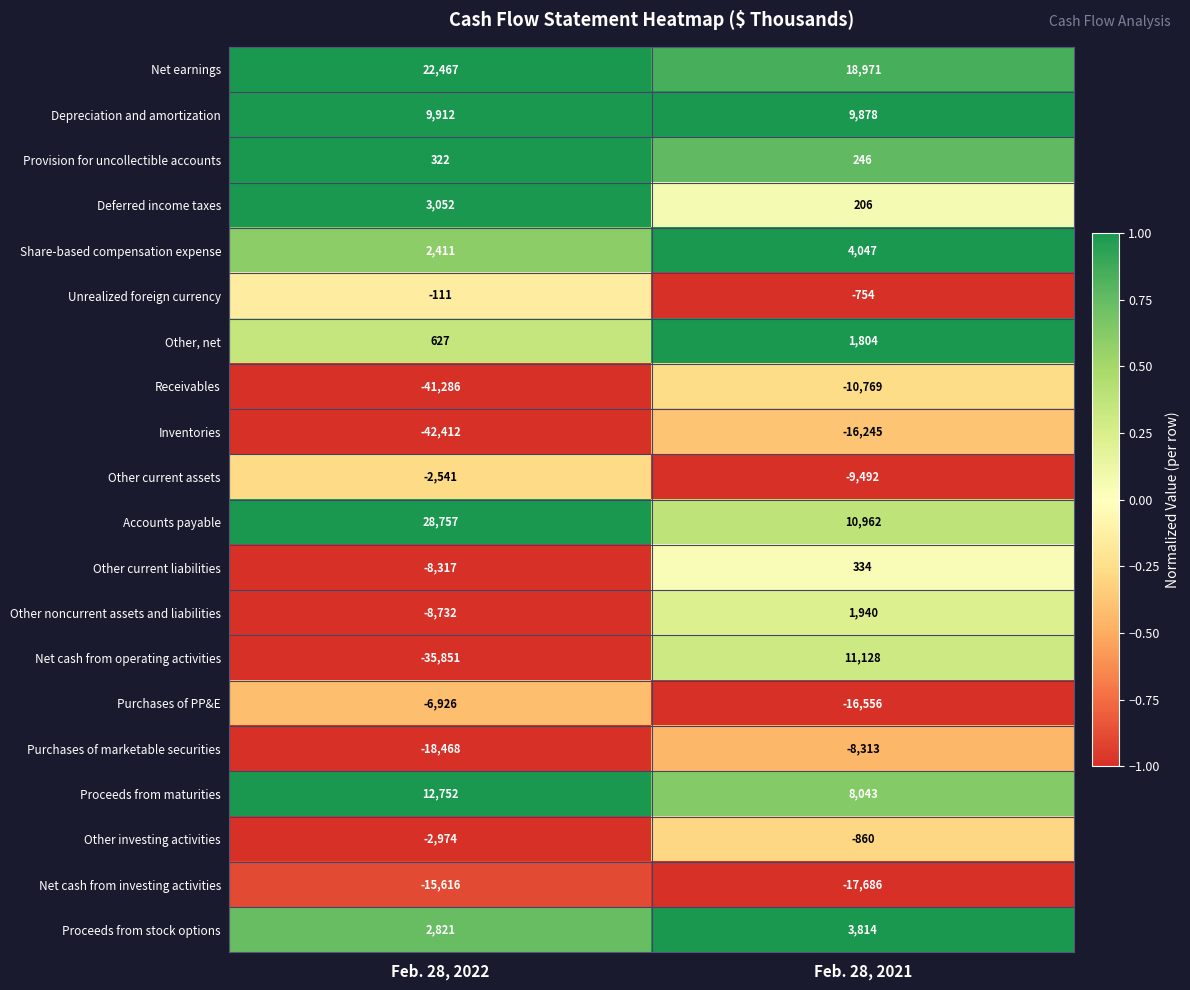

Which series has the largest total across all categories?

Net earnings